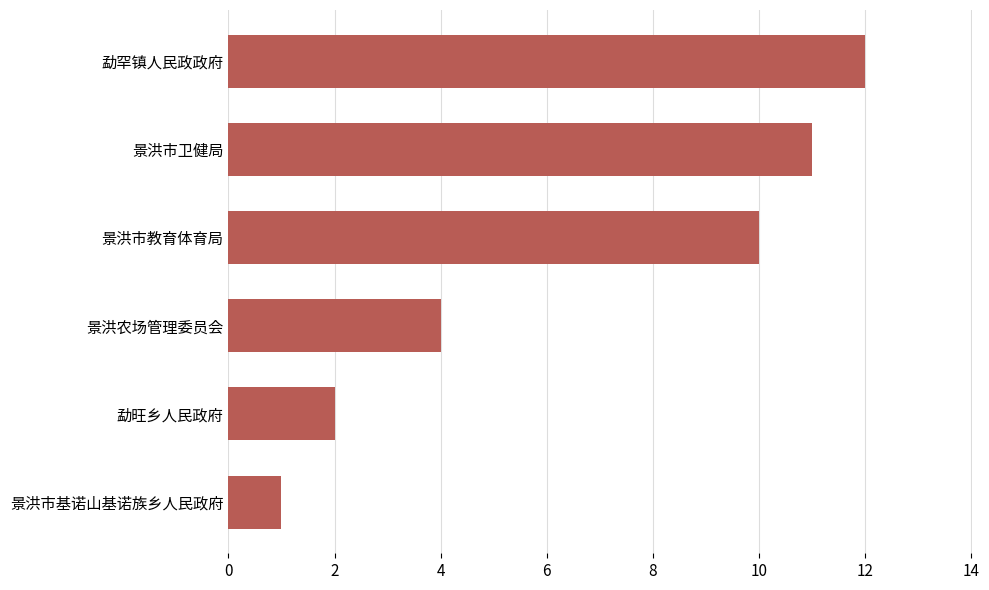

How many values are below 10?

3